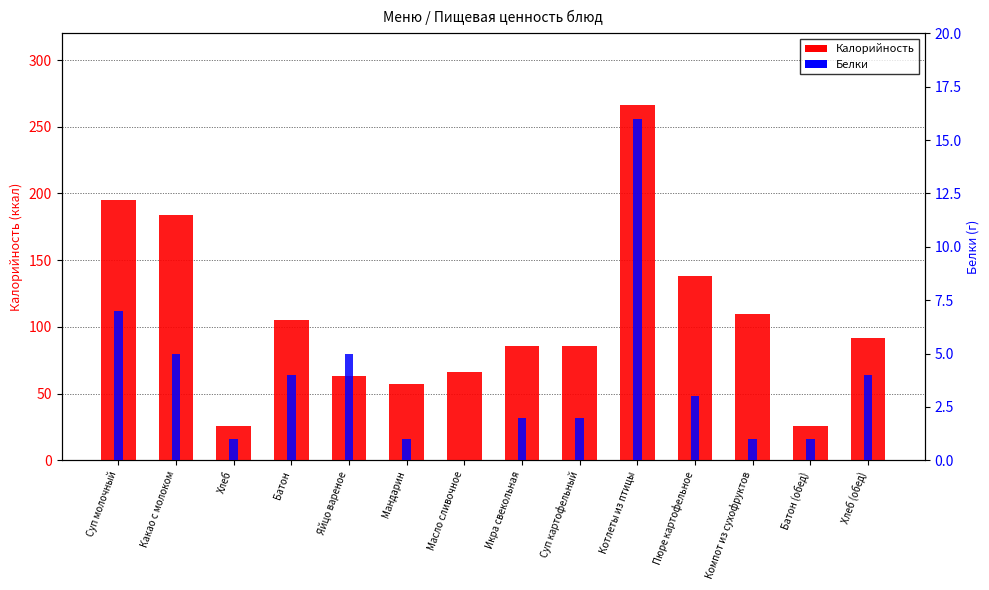

How many data points in Калорийность are above 92?

6